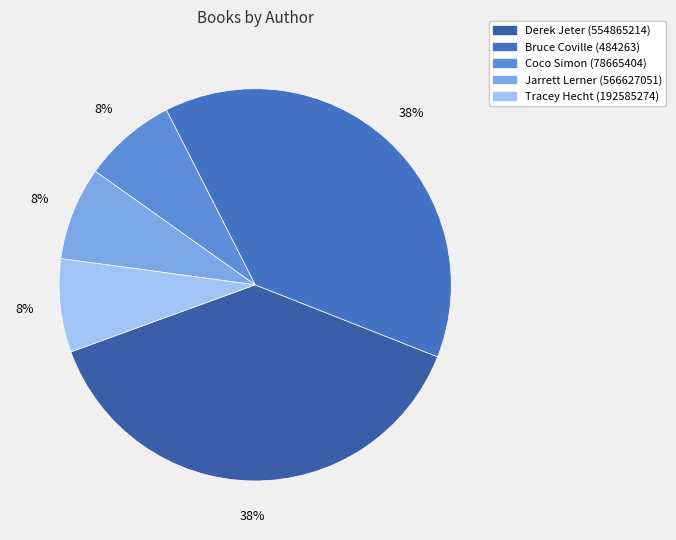

How many segments does this pie chart have?

5